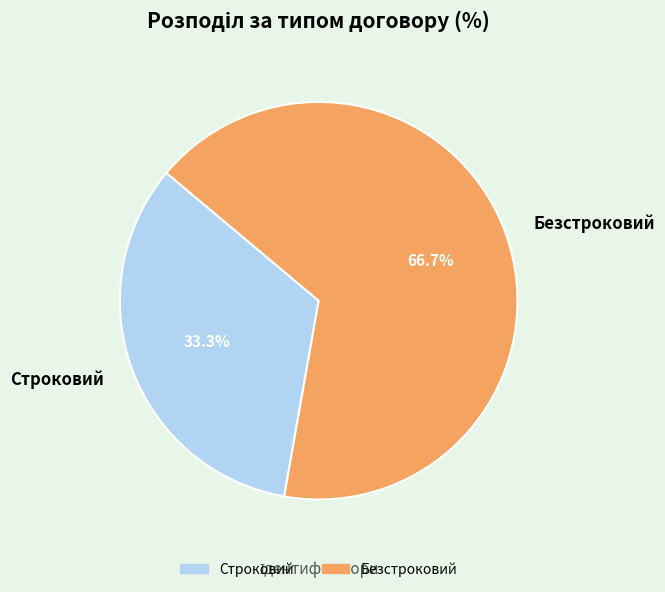

What portion of the pie excludes Безстроковий?

33.3%